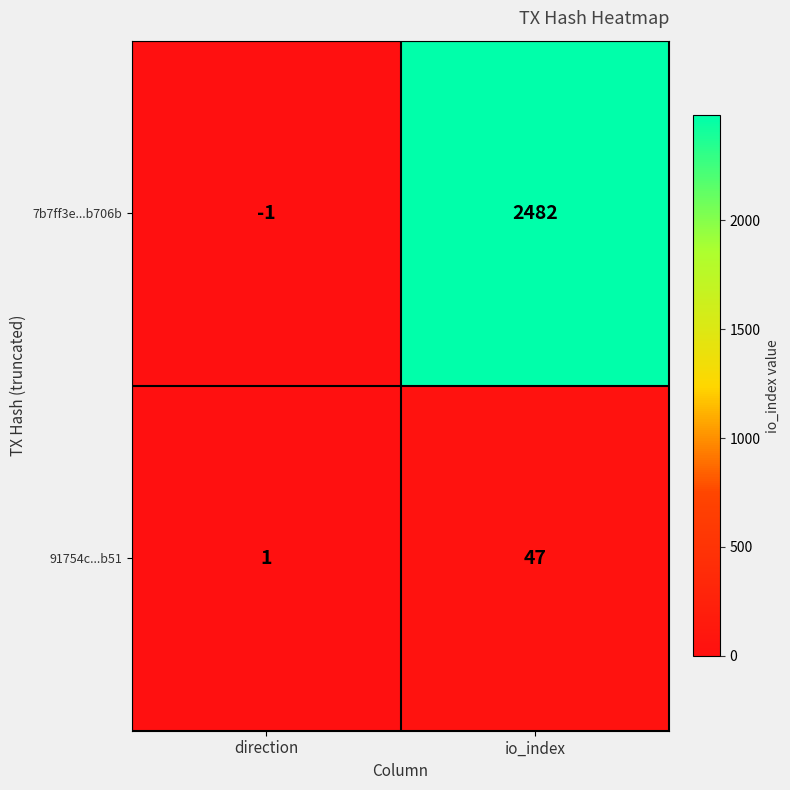

Which series has the largest total across all categories?

7b7ff3e...b706b